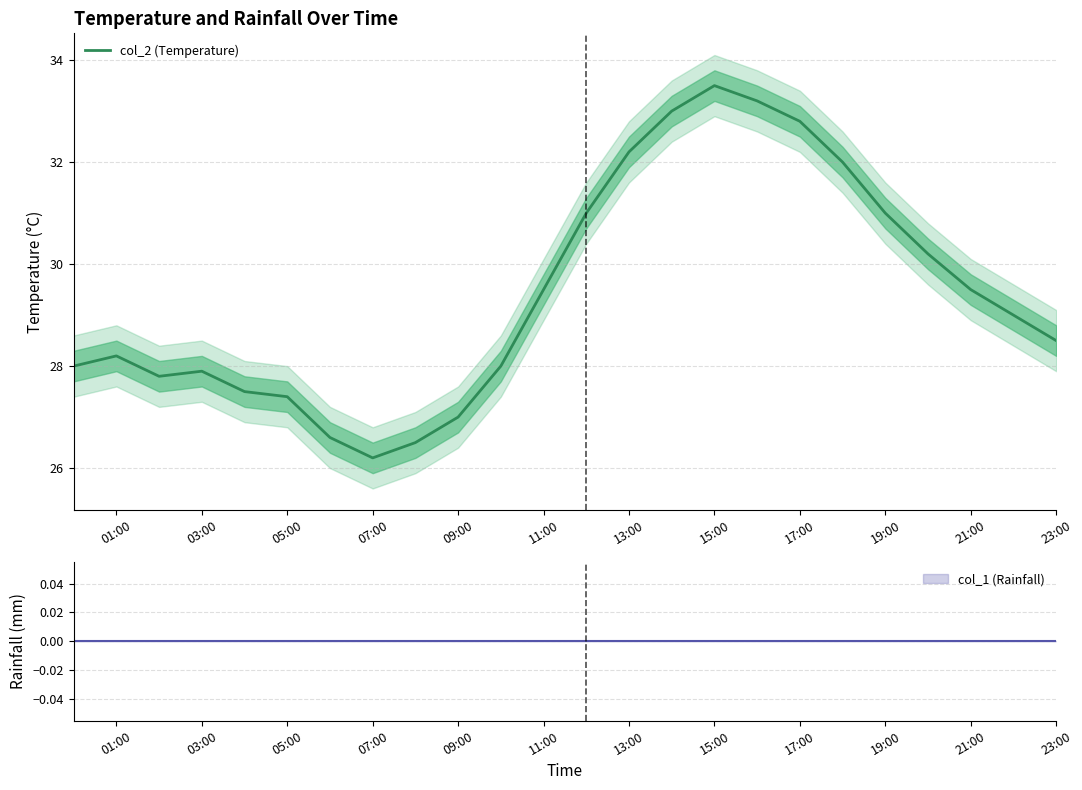

Reading right to left, transcribe all the data shown in this chart.

28.5	29.0	29.5	30.2	31.0	32.0	32.8	33.2	33.5	33.0	32.2	31.0	29.5	28.0	27.0	26.5	26.2	26.6	27.4	27.5	27.9	27.8	28.2	28.0